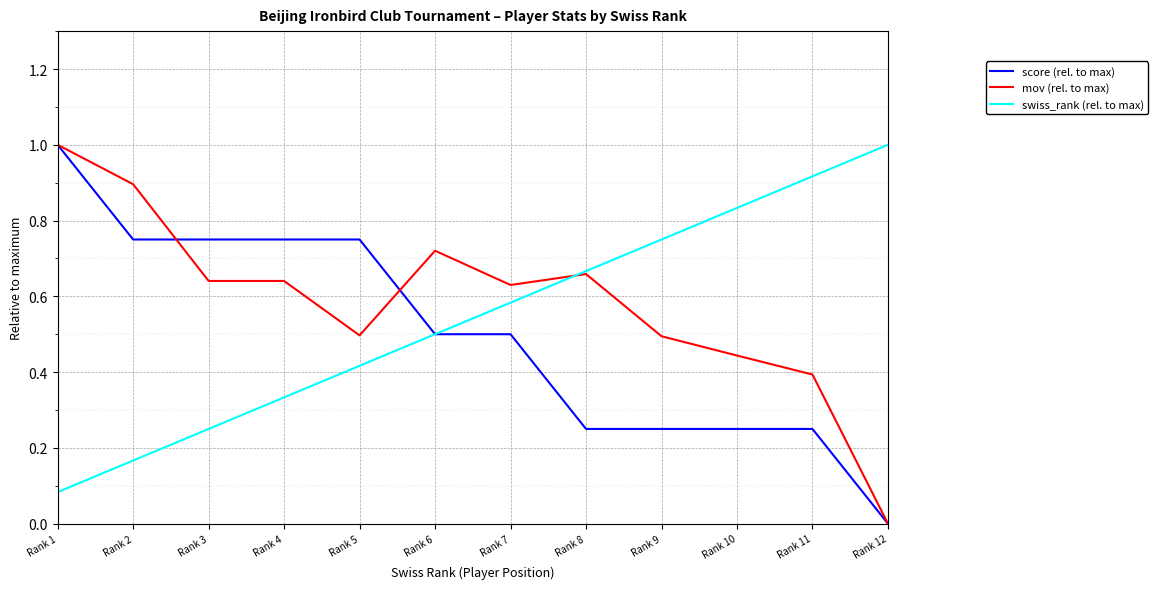

How many categories are shown in the chart?

12